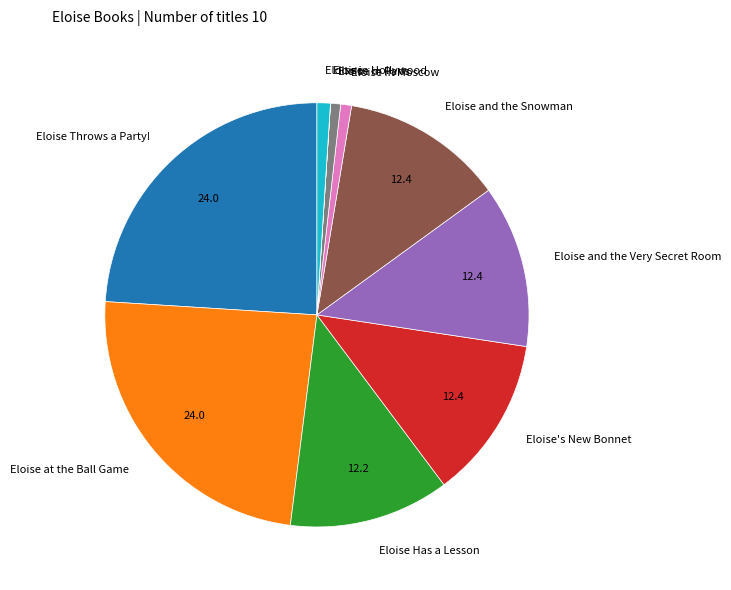

Does any single category account for the majority?

No